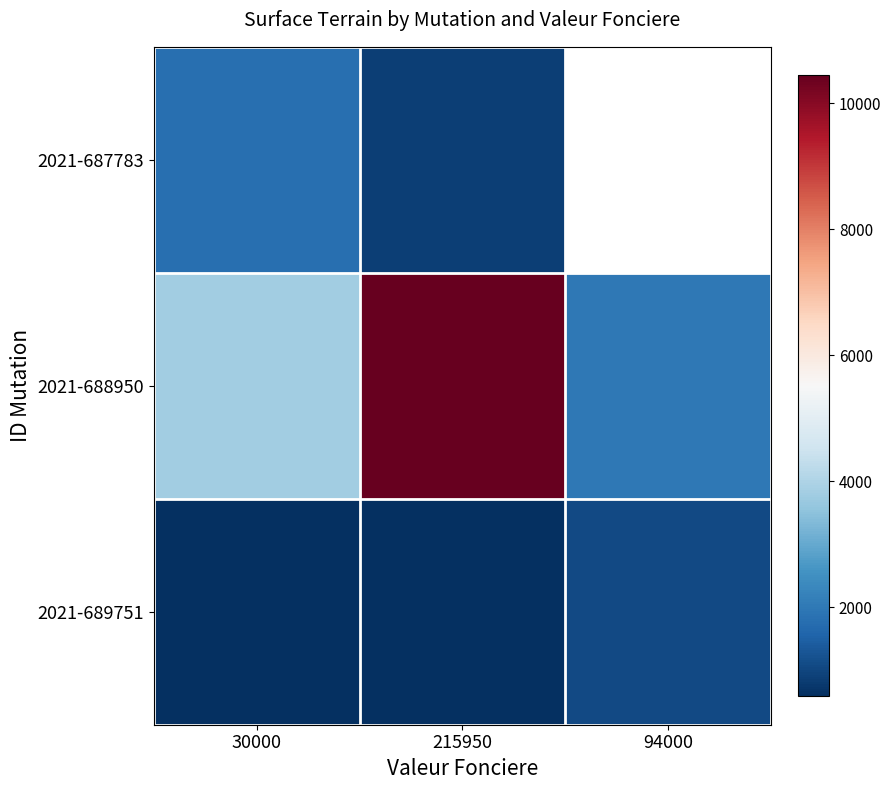

Count the number of data series in this chart.

3